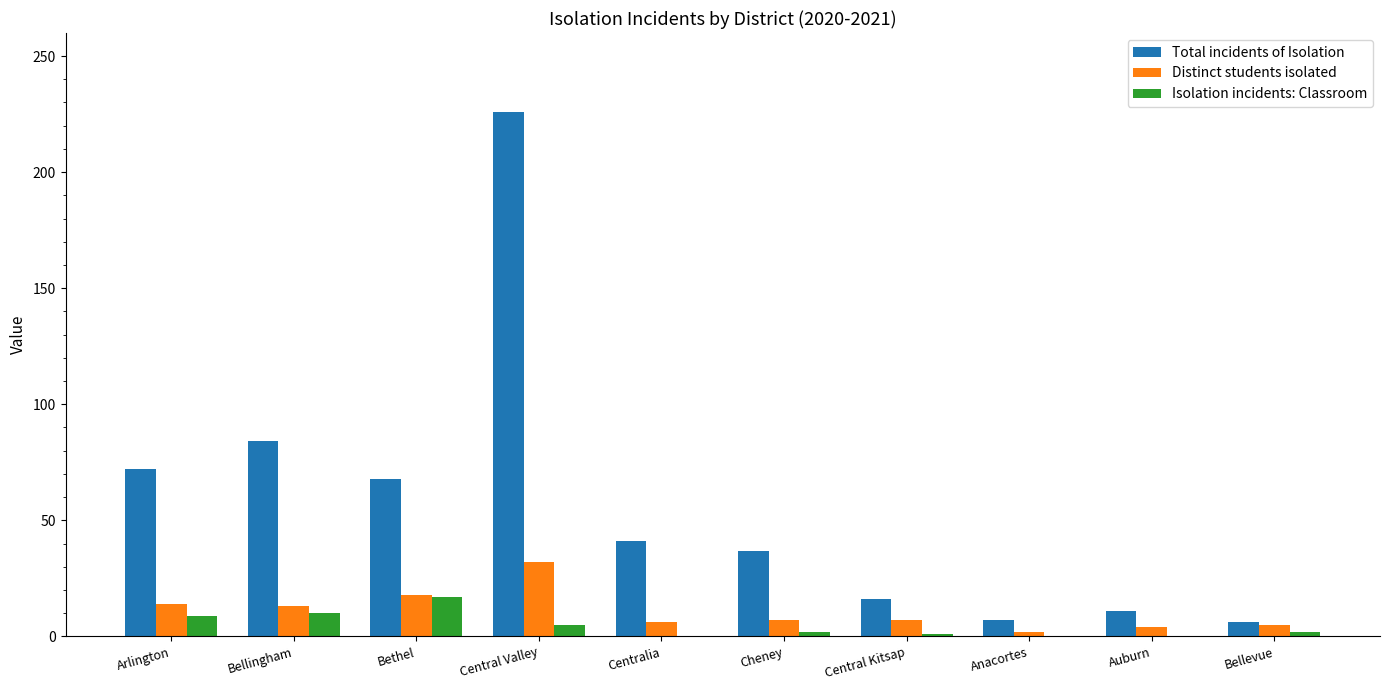

What is the total value across all series at Central Valley?

263